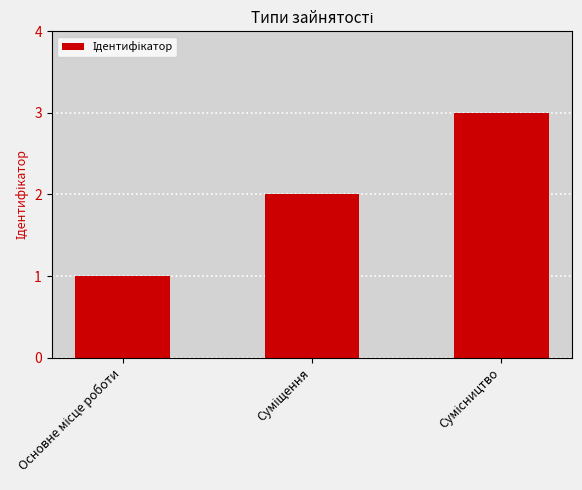

How many bars are there in total?

3